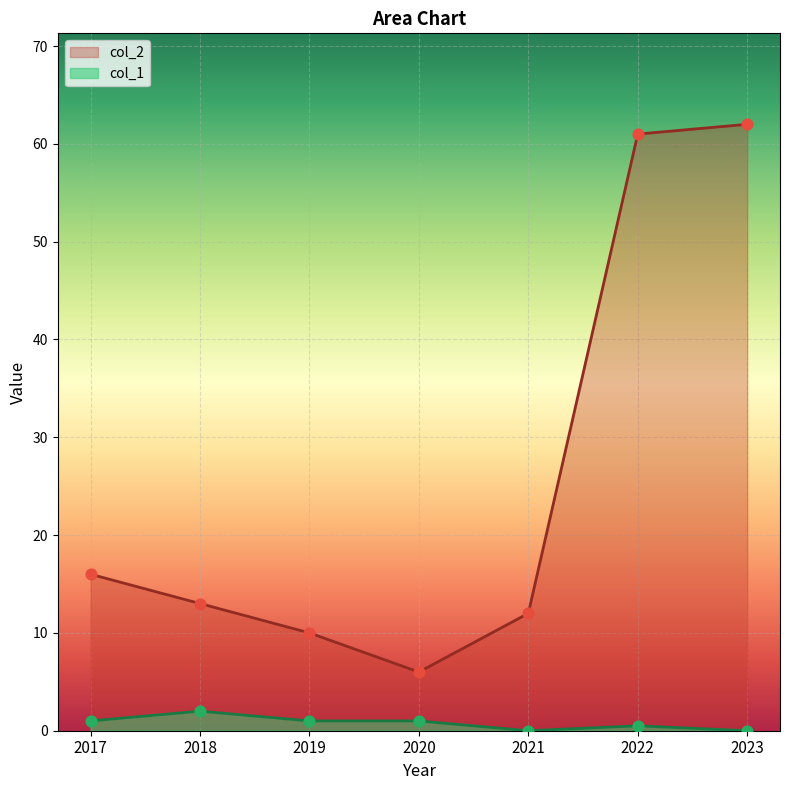

Is the value of col_2 at 2022 greater than the value of col_1 at 2017?

Yes